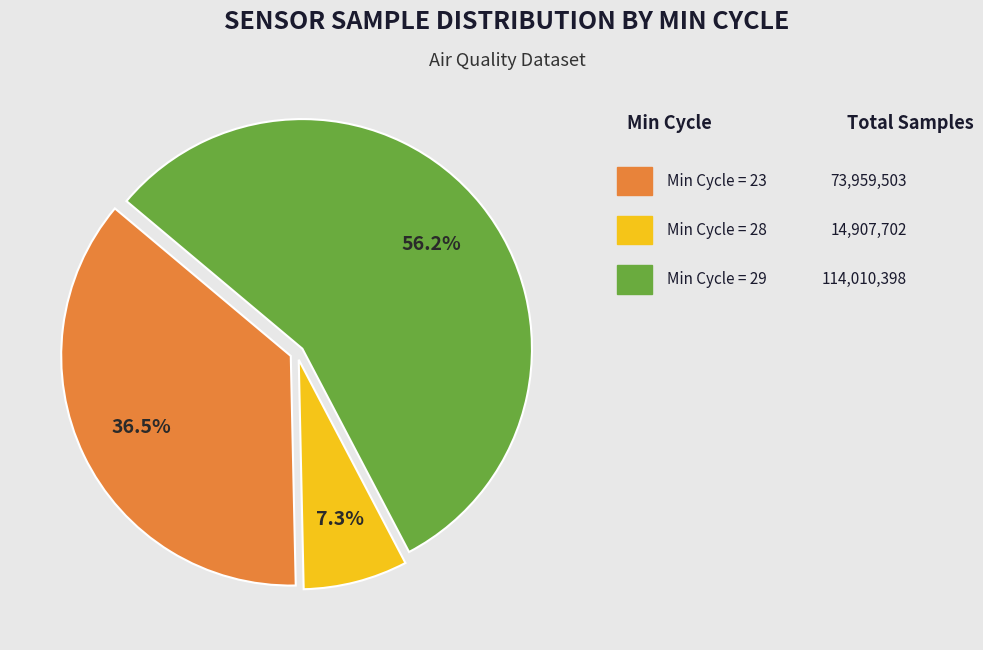

Is there a majority slice in this chart?

Yes